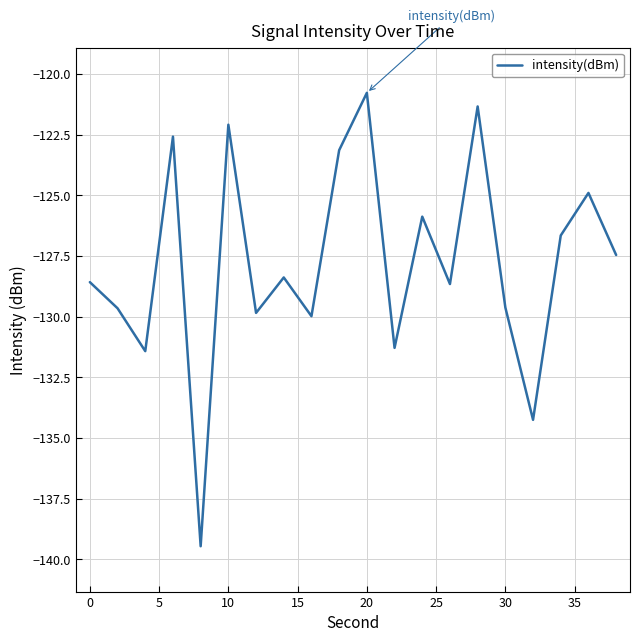

What is the minimum value shown in the chart?

-139.5